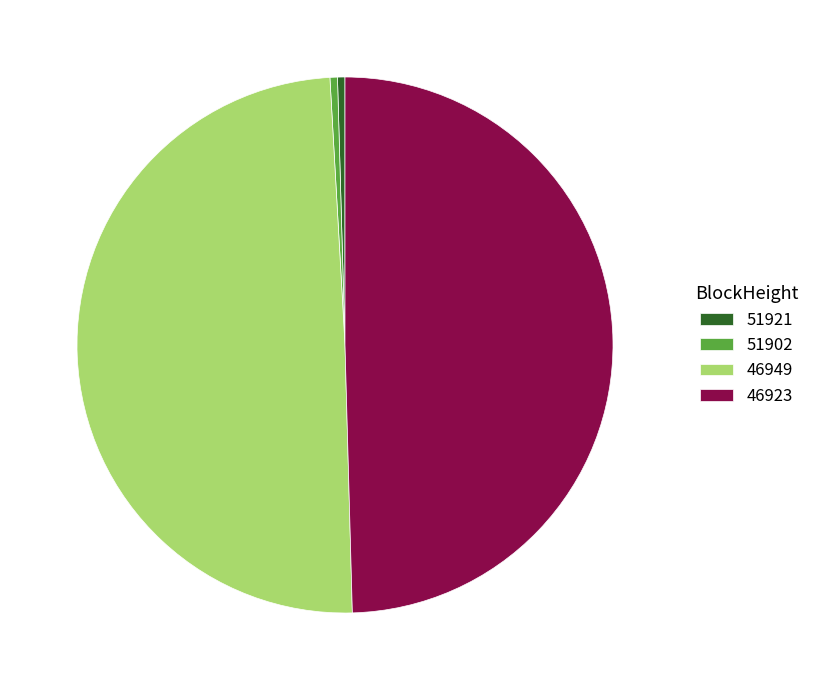

Between 46949 and 51921, which is larger?

46949